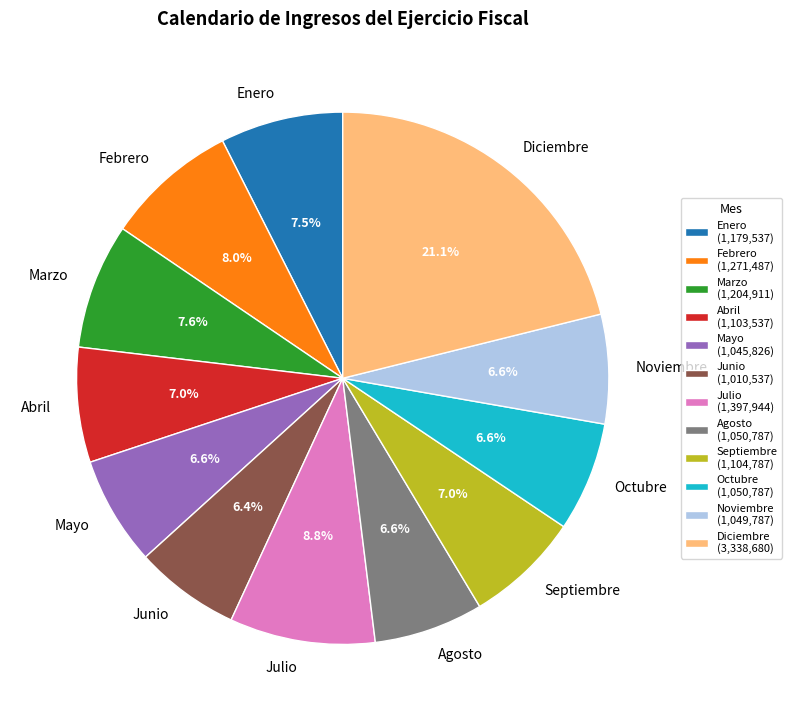

Combined, do Julio and Junio account for over 50%?

No